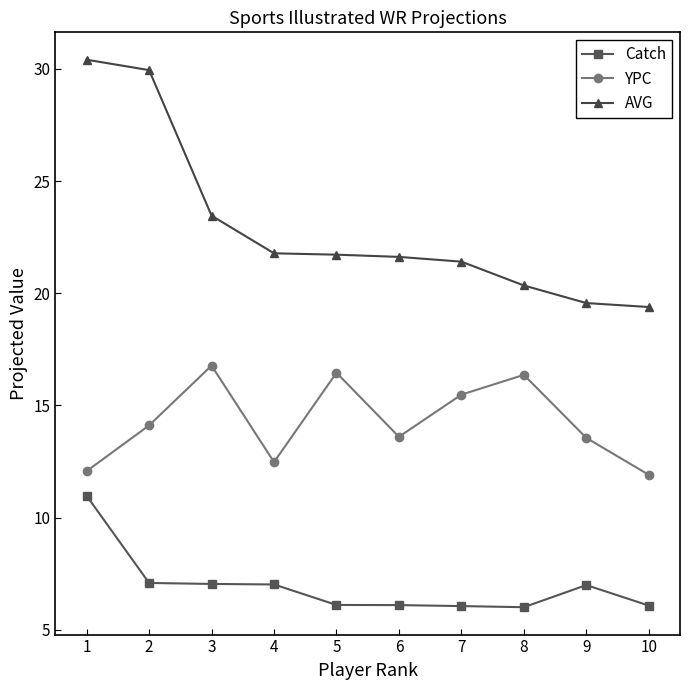

What is the difference between the maximum and minimum values in the AVG series?

11.0